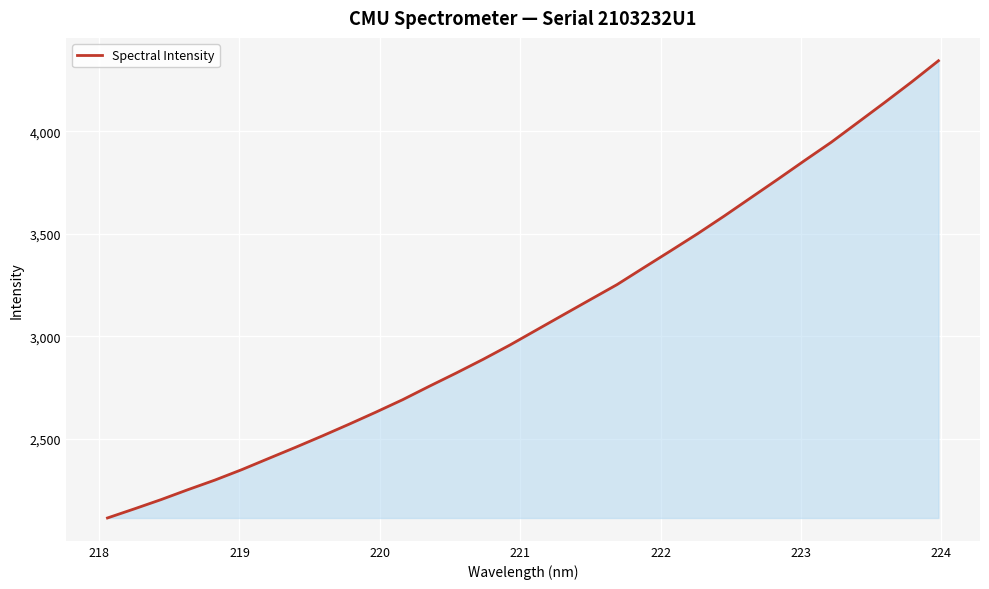

What is the smallest value displayed?

2113.0